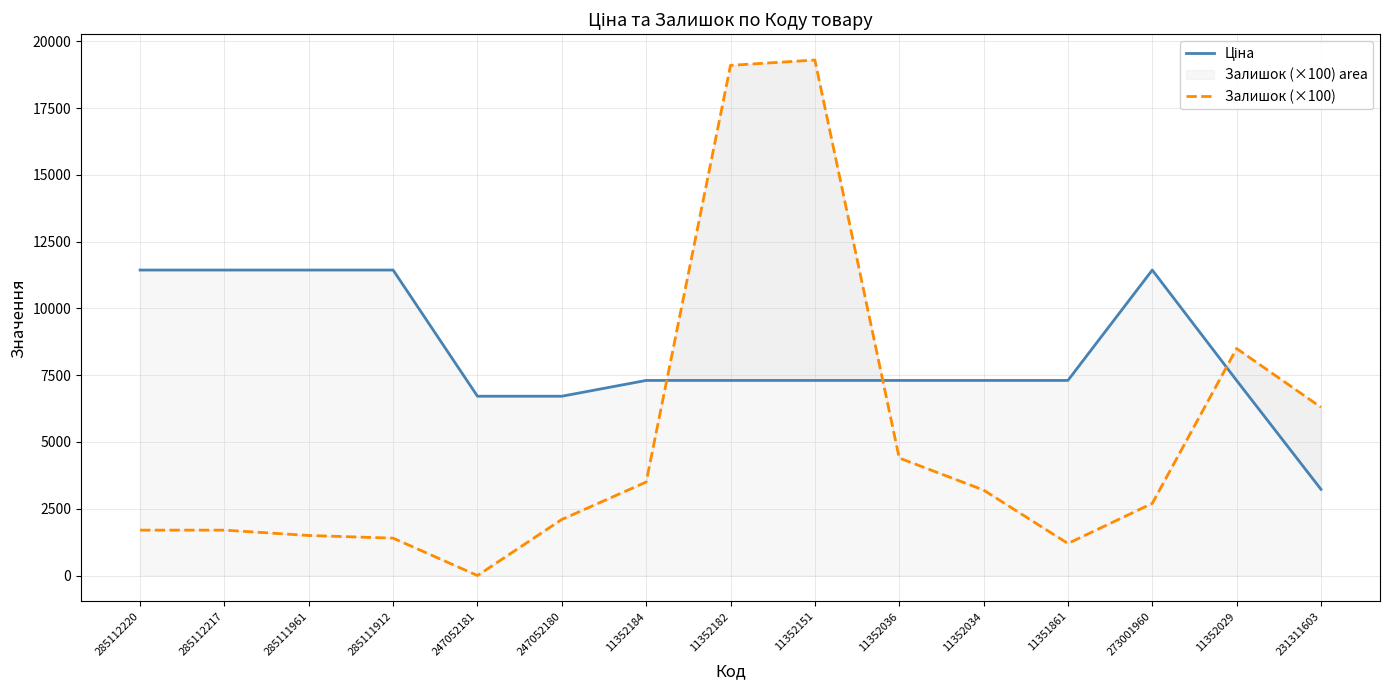

What is the maximum value shown in the chart?

19300.0